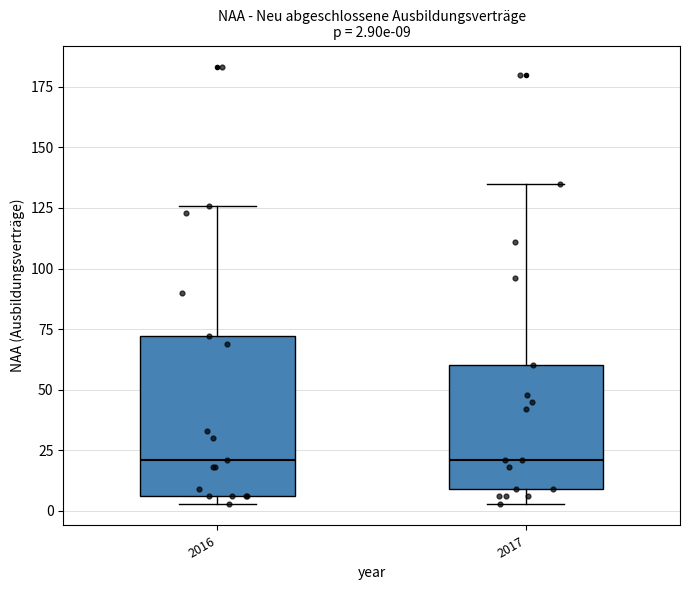

Comparing the boxes themselves (not the whiskers), which one is the tallest?

2016